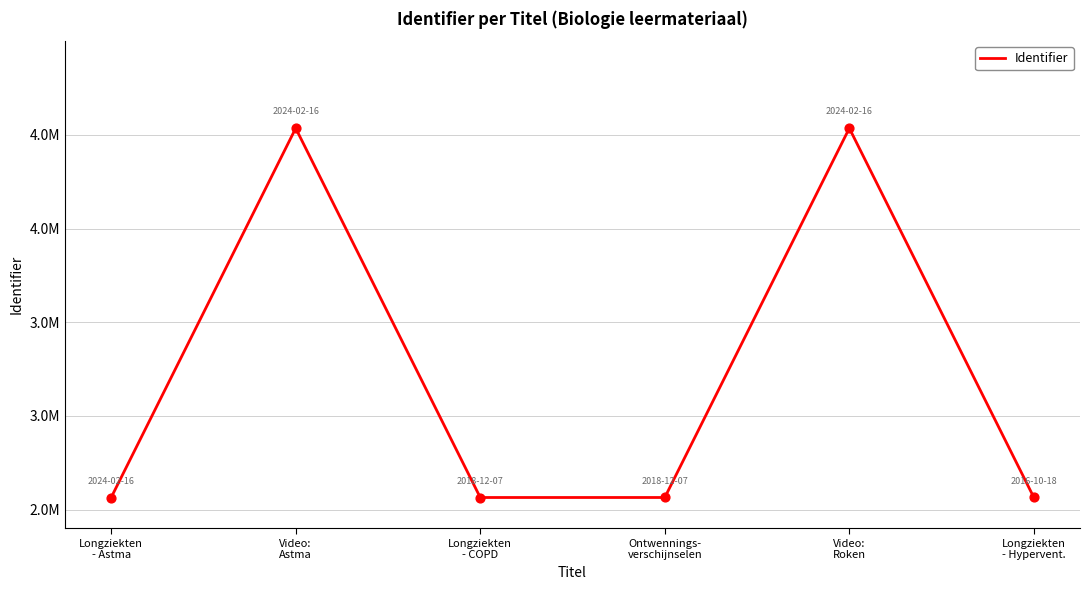

Is this an area chart (filled region under the line)?

No